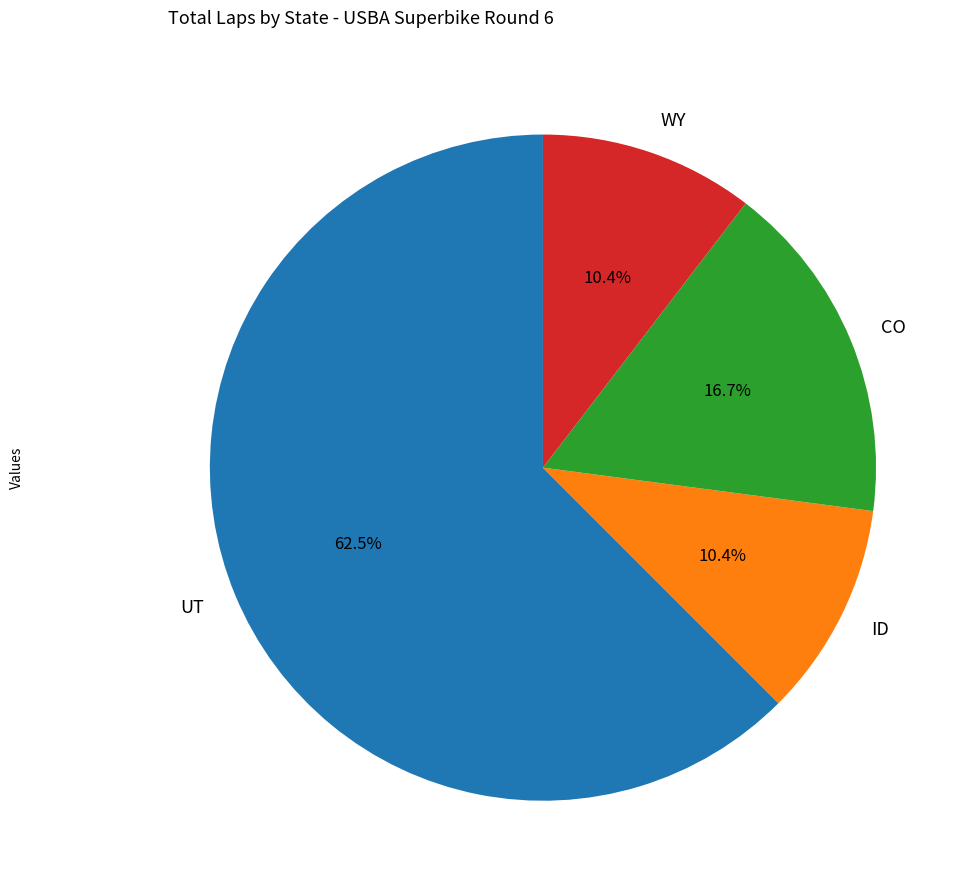

What is the largest slice in the pie chart?

UT